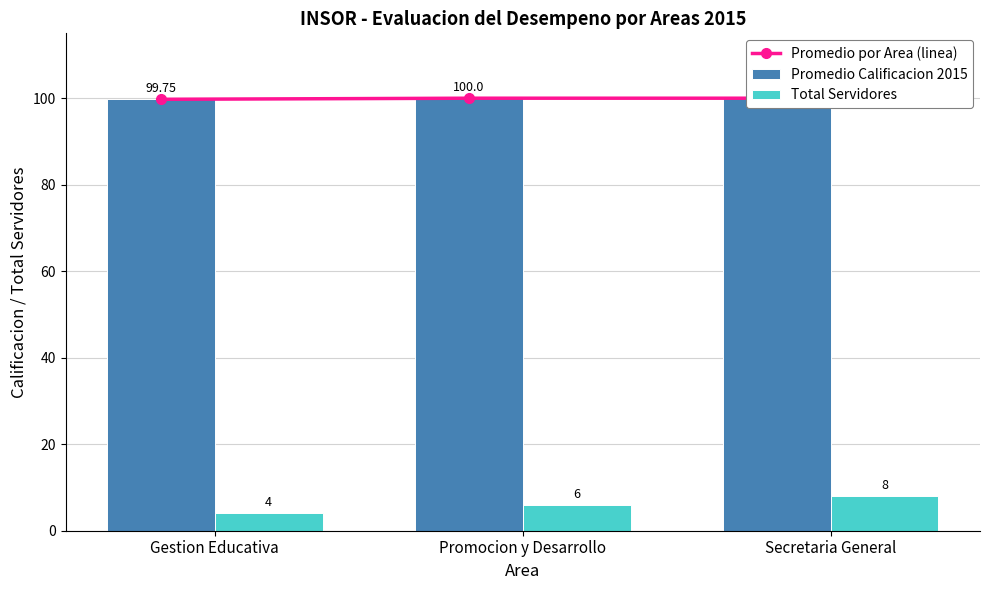

What is the highest value of the Promedio Calificacion 2015 series?

100.0